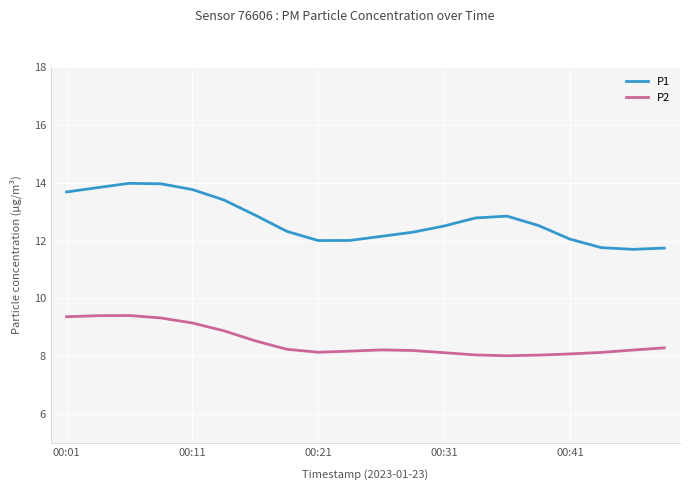

Which series has the widest spread of values?

P1